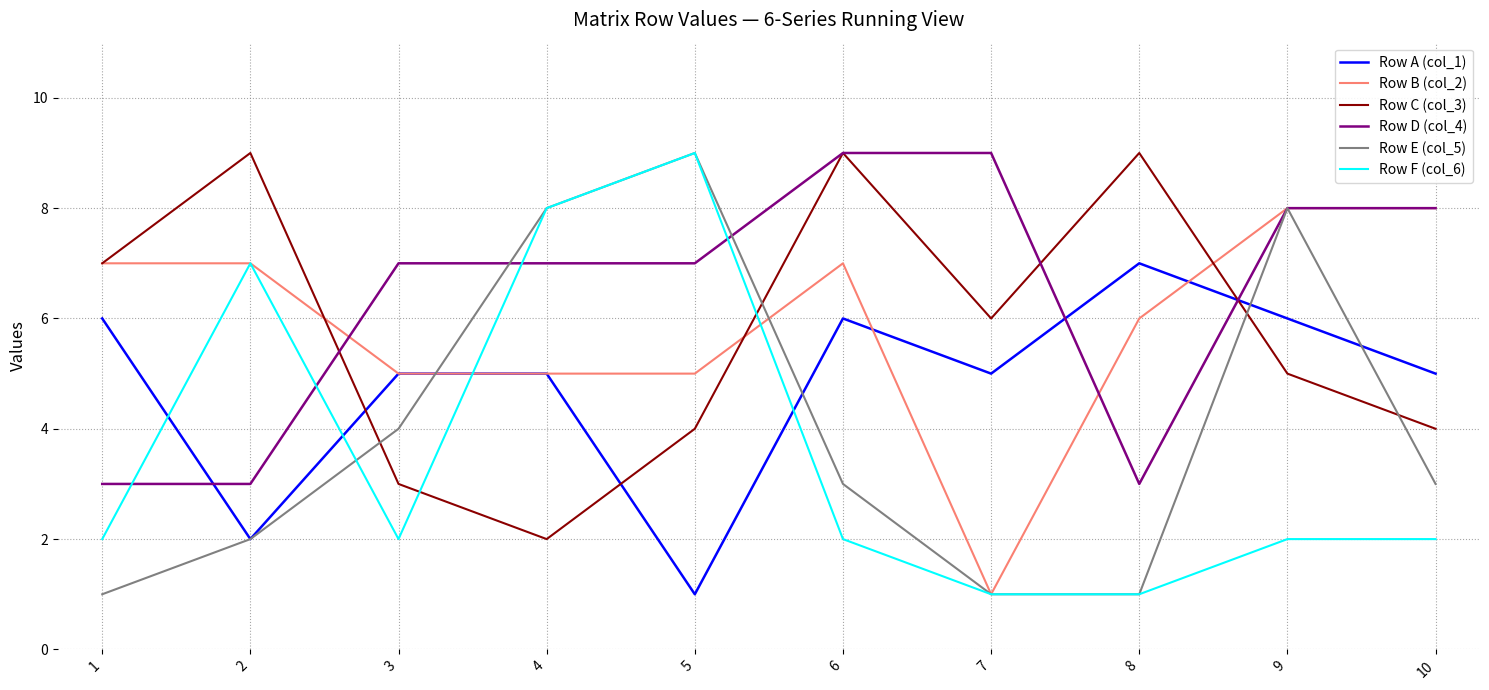

What is the sum of all Row E (col_5) values?

40